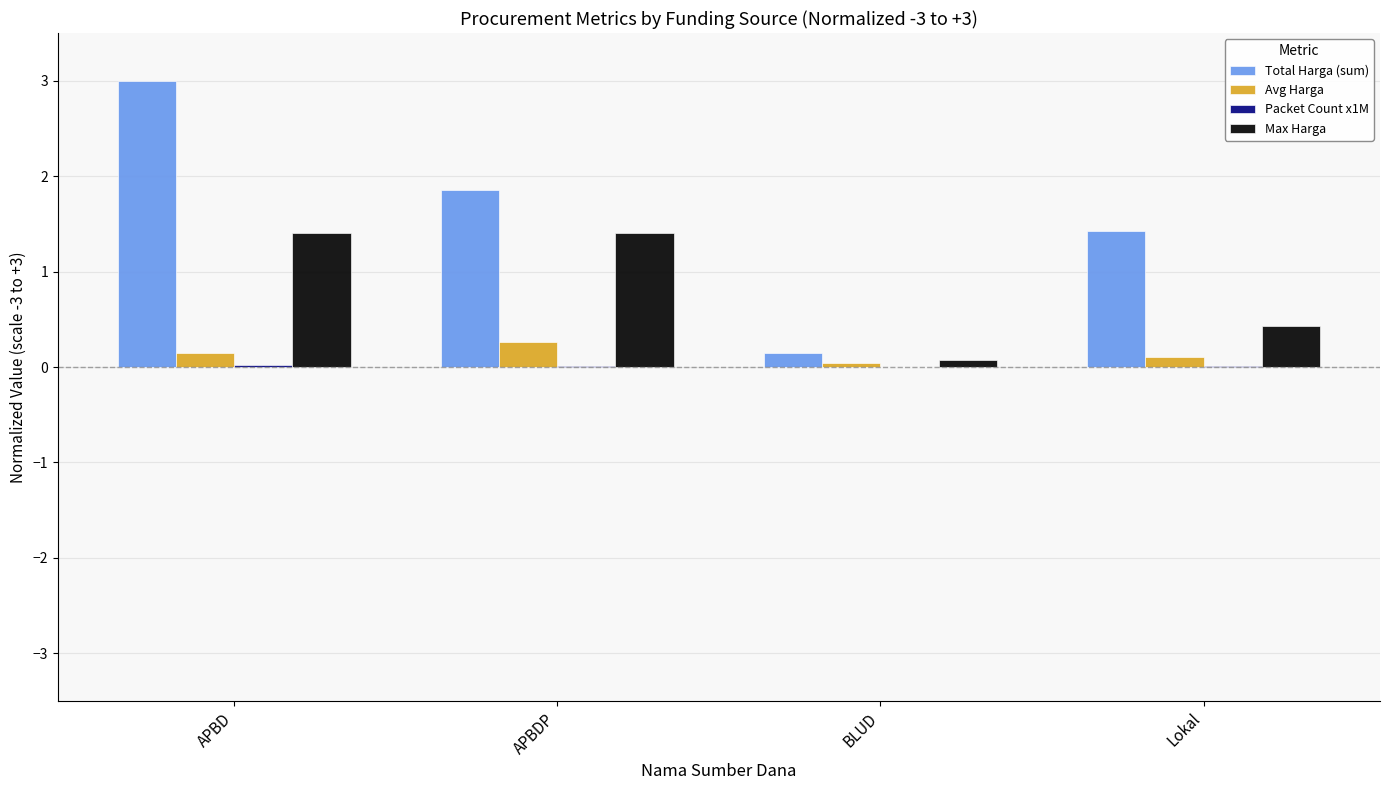

Which series changed the most between APBDP and BLUD?

Total Harga (sum)